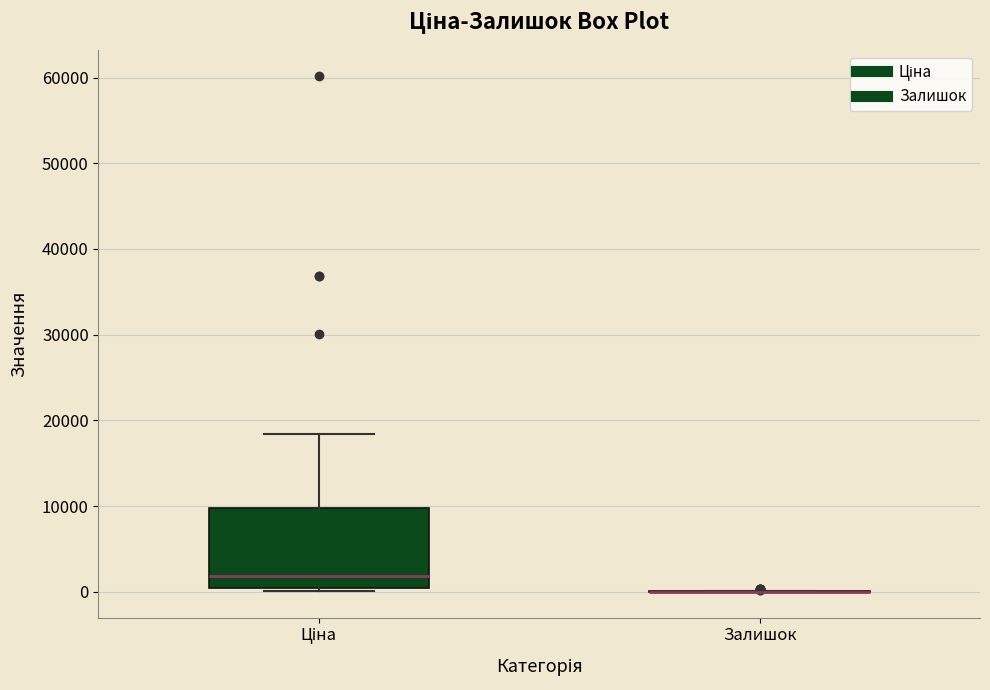

Reading left to right, transcribe this box plot: for each box, give where its median line is, the range the box spans, and where its two whiskers end, as read against the y-axis. The values are not printed on the chart, so give them approximately, as read against the axis.

Ціна: median 2000, box 0 to 10000, whiskers 0 (just below the box's lower edge) to 18000
Залишок: box collapsed to a line at 0, whiskers 0 to 0